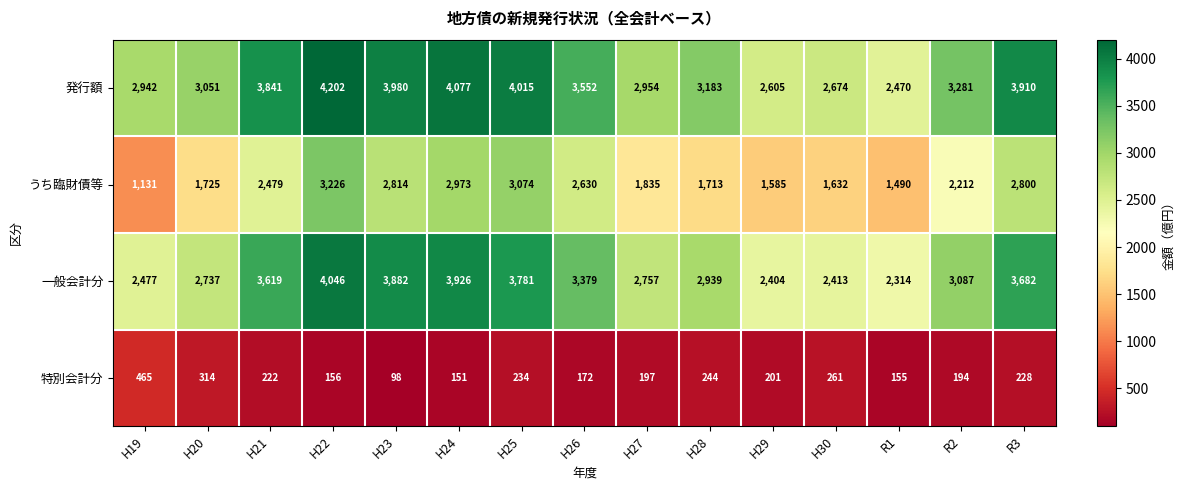

What is the difference between the 特別会計分 values at H20 and H22?

158